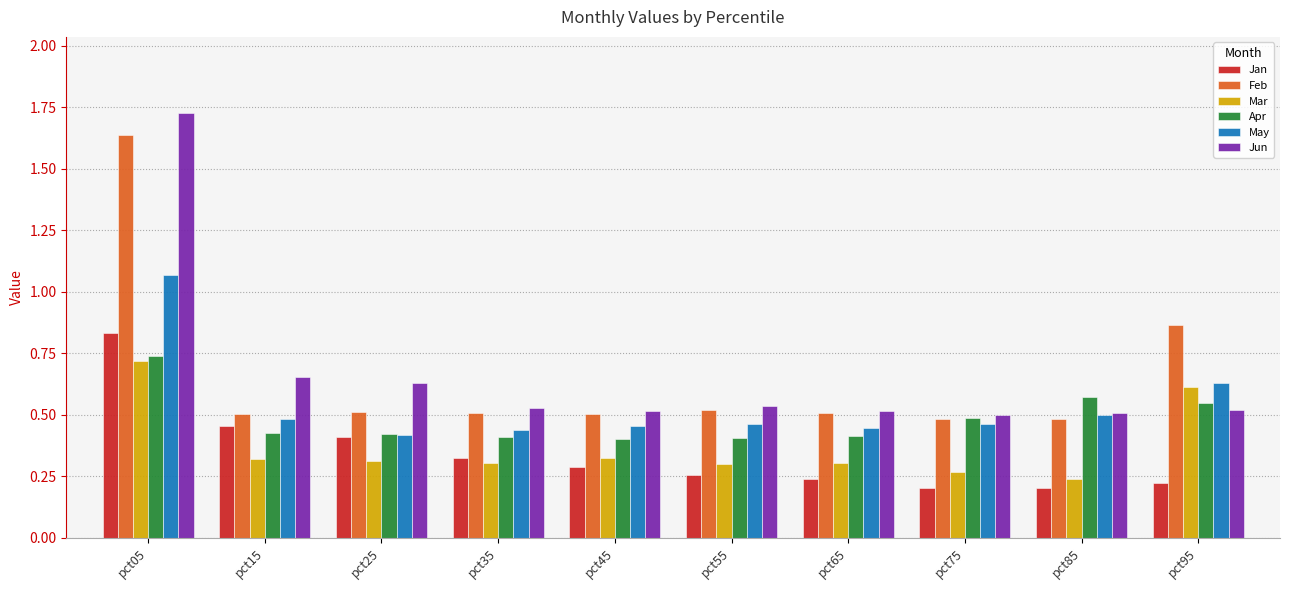

At which label is May closest to 0?

pct25